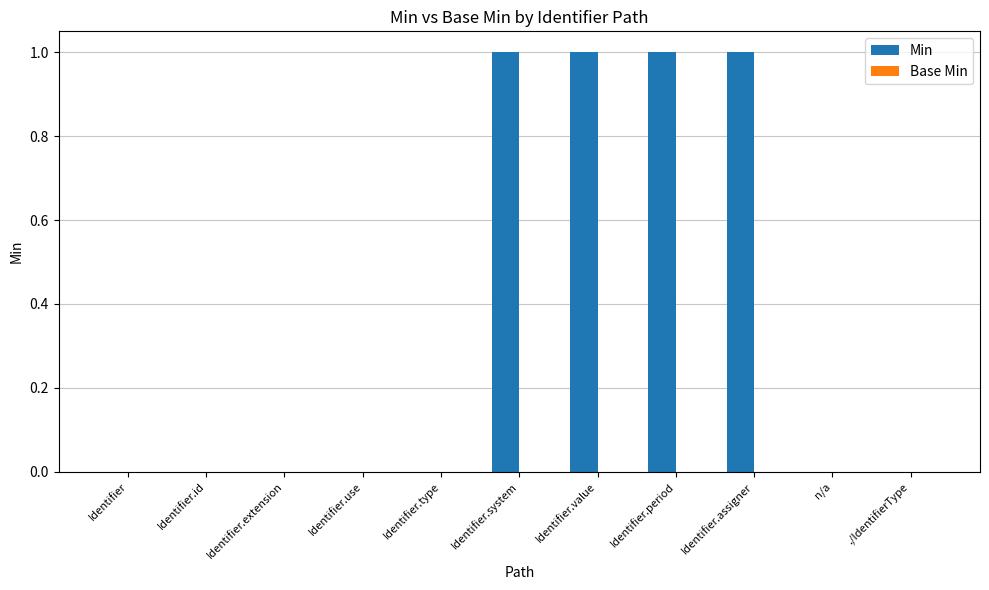

The chart shows a value of 0 at Identifier.type. True or false?

True